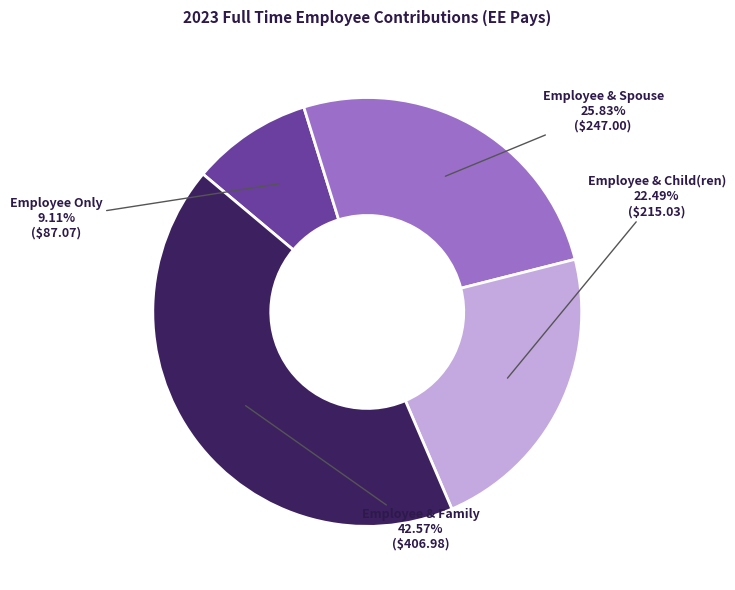

Between Employee & Family and Employee & Child(ren), which is larger?

Employee & Family